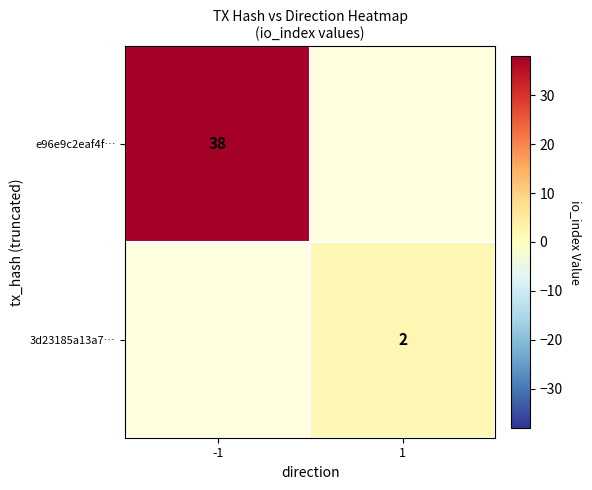

True or false: 3d23185a13a7… has a value of 1 at 1.

False